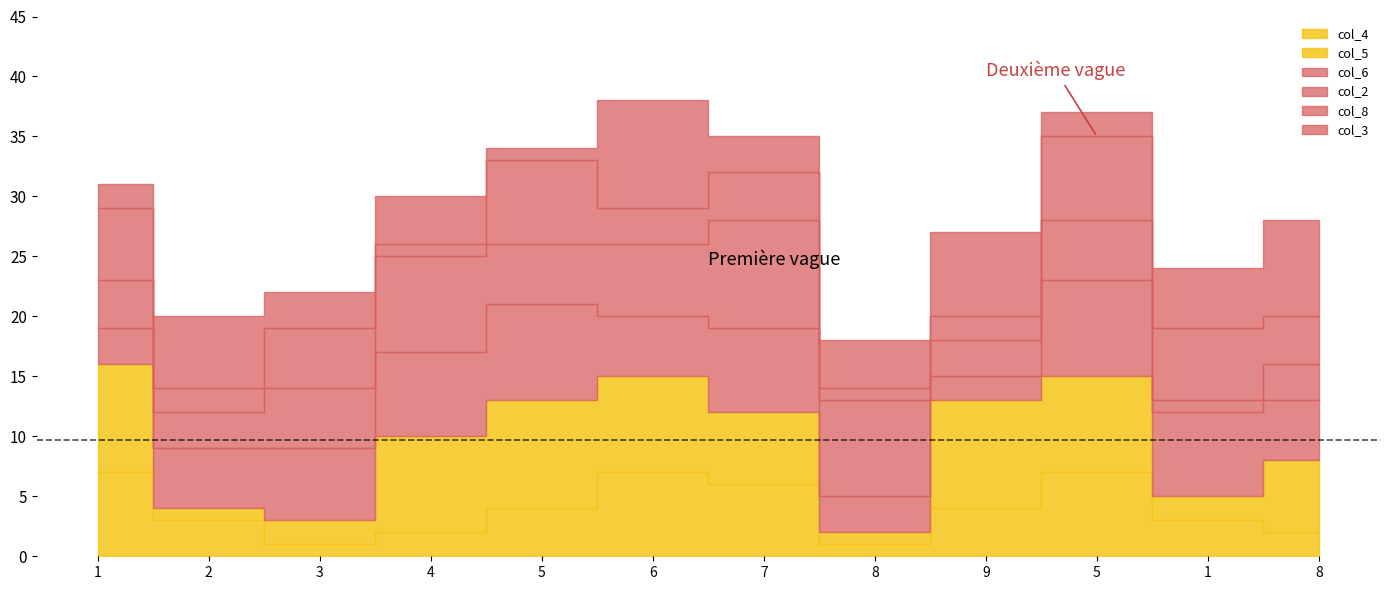

Reading left to right, extract all data points from this chart.

col_4: 1=7	2=3	3=1	4=2	5=4	6=7	7=6	8=1	9=4	5=7	1=3	8=2
col_5: 1=9	2=1	3=2	4=8	5=9	6=8	7=6	8=1	9=9	5=8	1=2	8=6
col_6: 1=3	2=5	3=6	4=7	5=8	6=5	7=7	8=3	9=2	5=8	1=7	8=5
col_2: 1=4	2=3	3=5	4=8	5=5	6=6	7=9	8=8	9=3	5=5	1=1	8=3
col_8: 1=6	2=2	3=5	4=1	5=7	6=3	7=4	8=1	9=2	5=7	1=6	8=4
col_3: 1=2	2=6	3=3	4=4	5=1	6=9	7=3	8=4	9=7	5=2	1=5	8=8